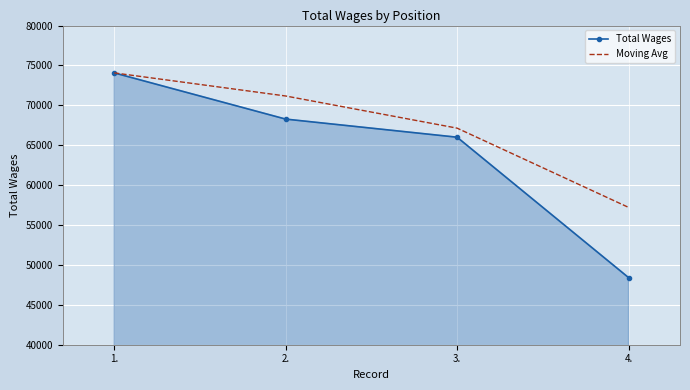

What is the maximum value shown in the chart?

74067